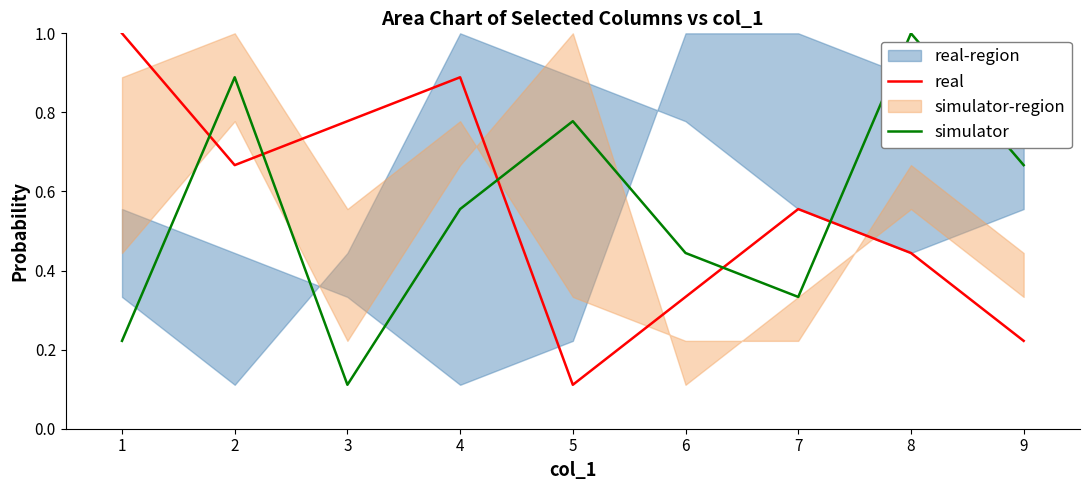

True or false: simulator has a value of 1.3 at 8.

False